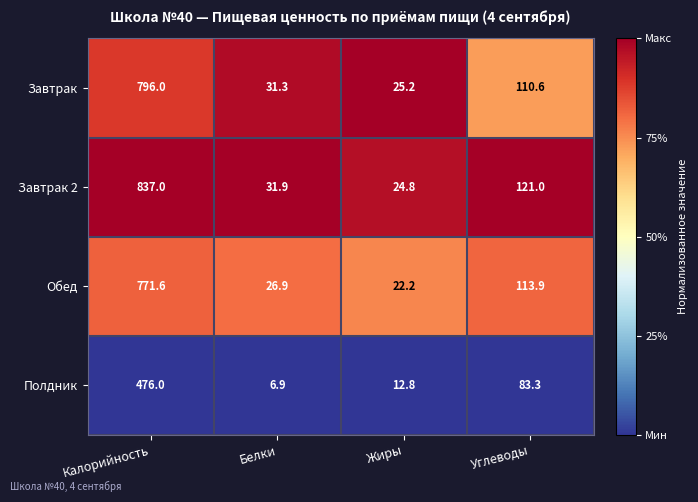

List the series in order of their peak value, highest first.

Завтрак 2, Завтрак, Обед, Полдник